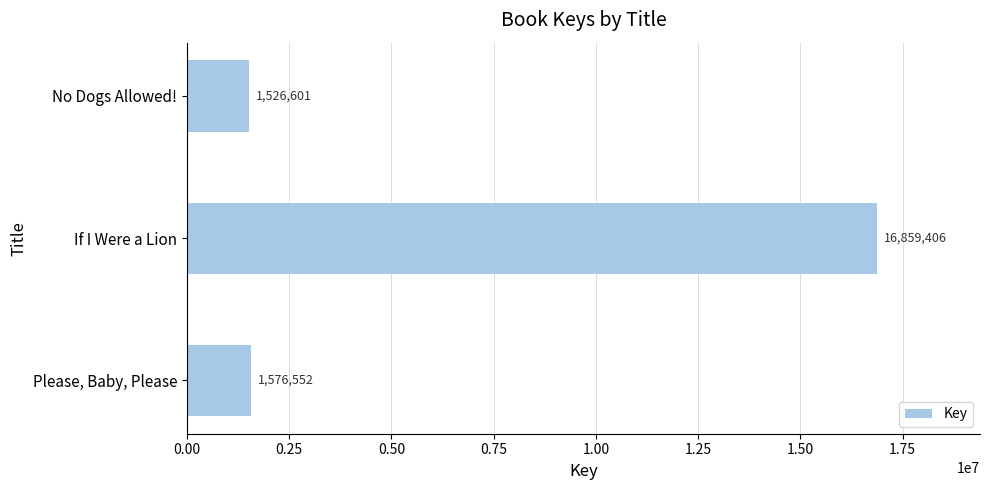

Are the bars horizontal?

Yes